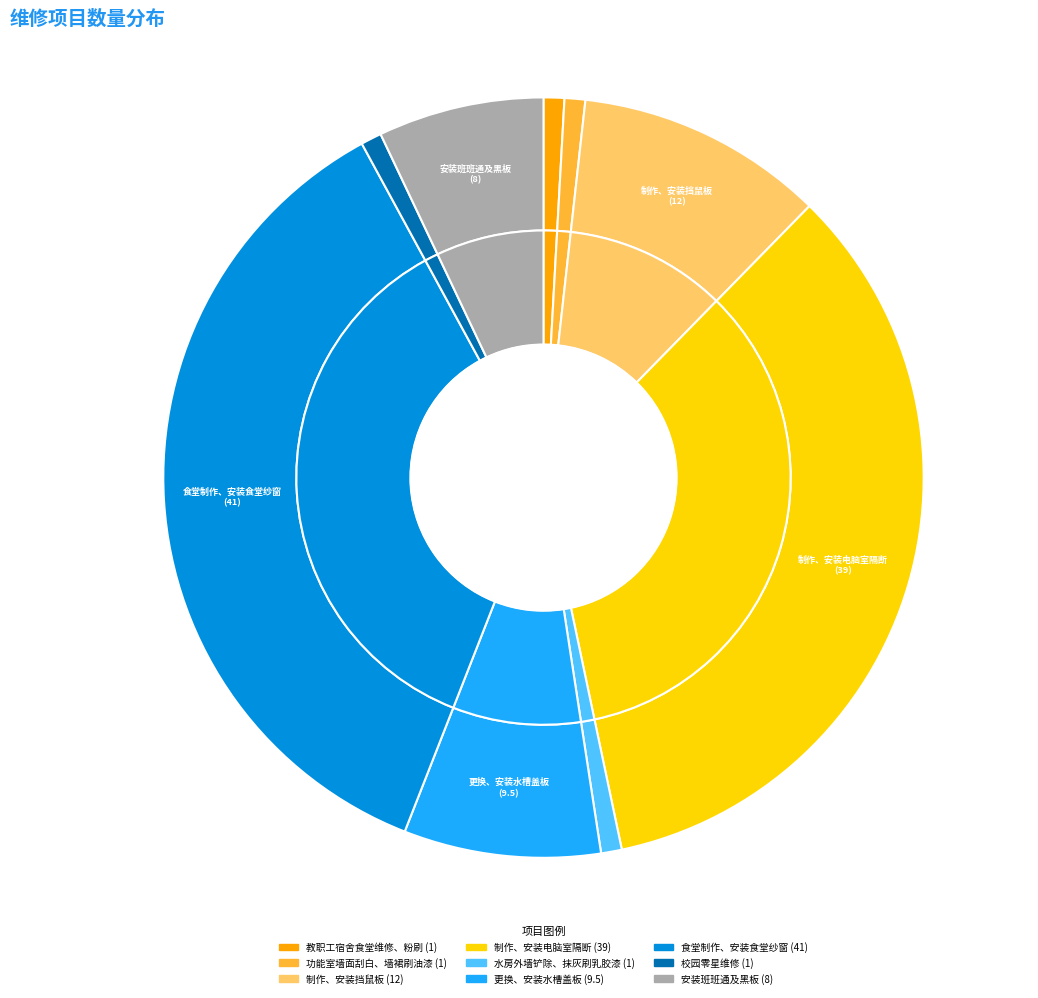

To the nearest percent, what is the difference between the largest and smallest slice percentages?

35%